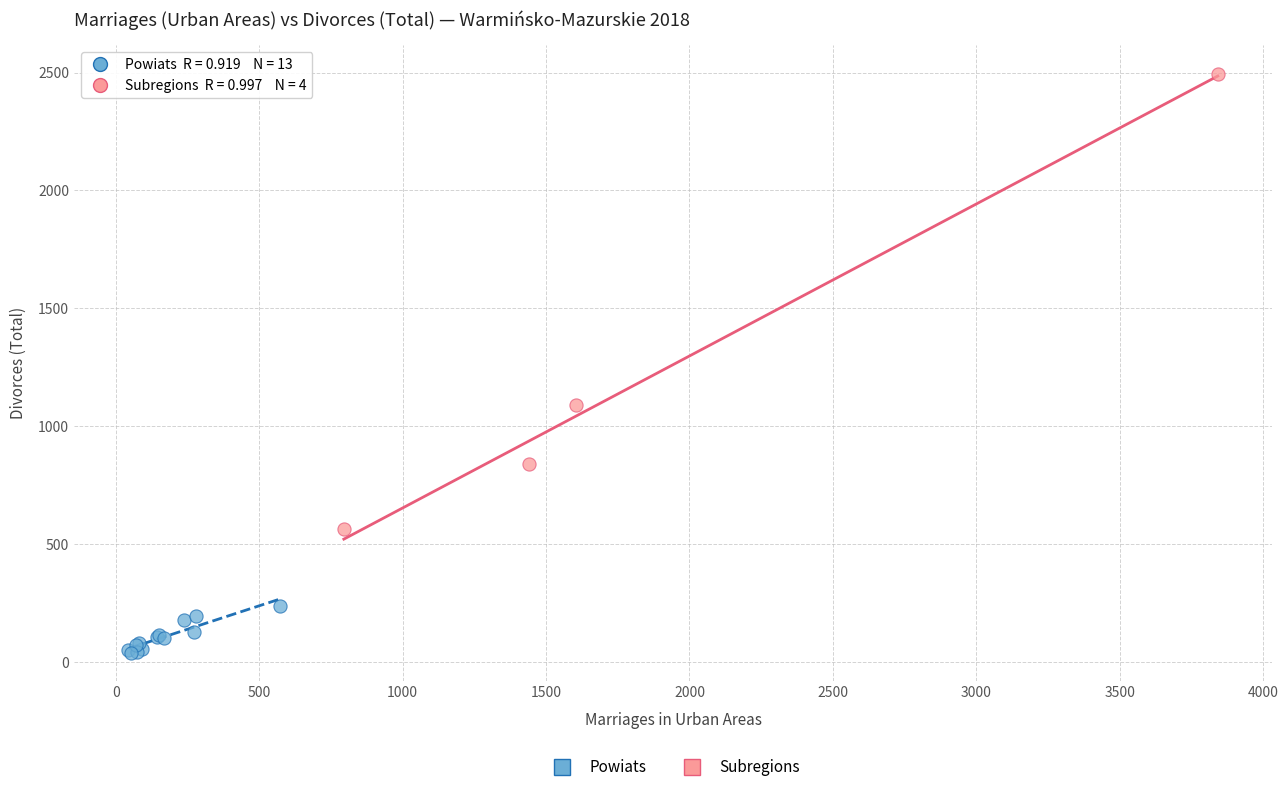

Which series contains the highest Y value?

Subregions